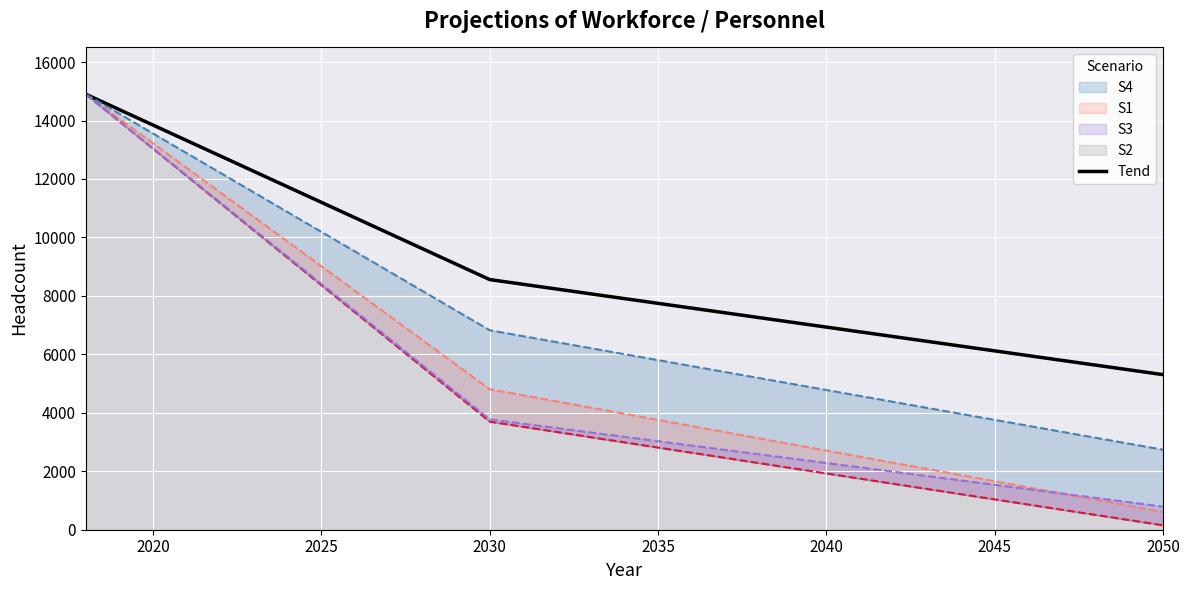

What is the lowest value of the Tend series?

5306